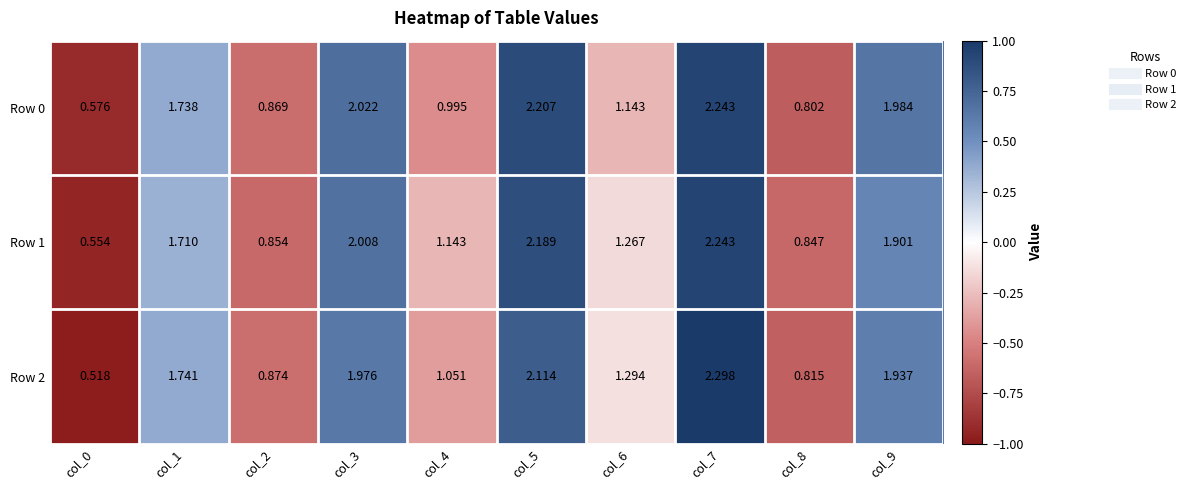

Which has a higher value, col_4 or col_3?

col_3